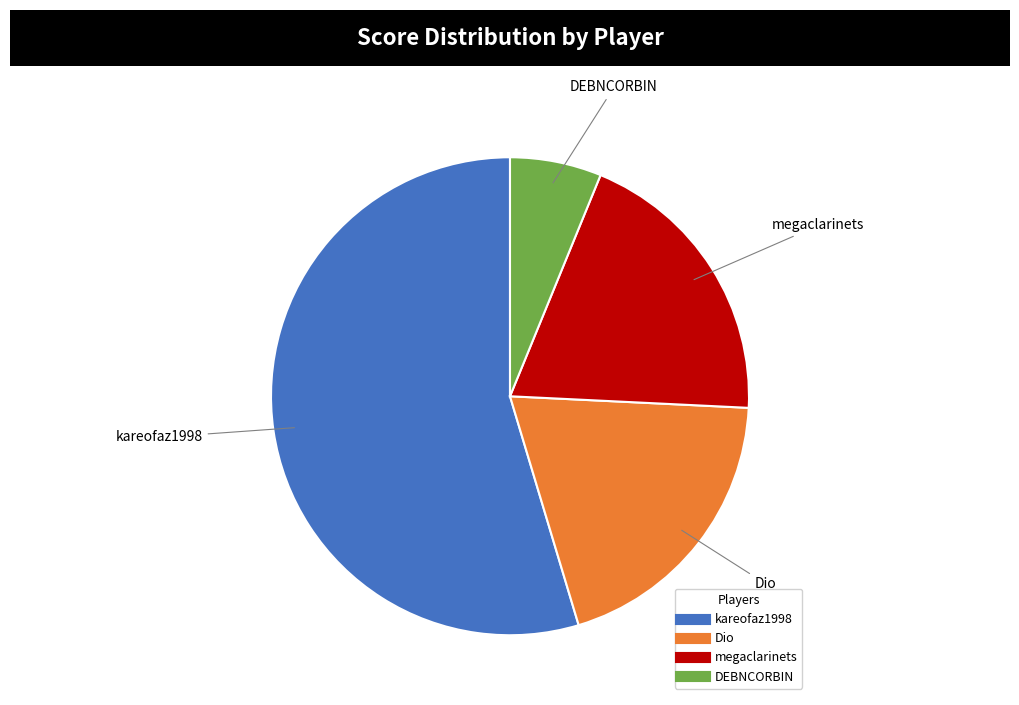

How many segments does this pie chart have?

4